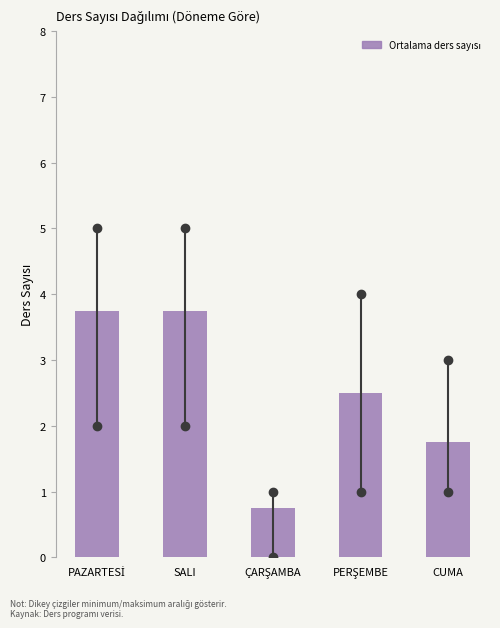

Reading left to right, list all the values displayed in this chart.

3.8	3.8	0.8	2.5	1.8